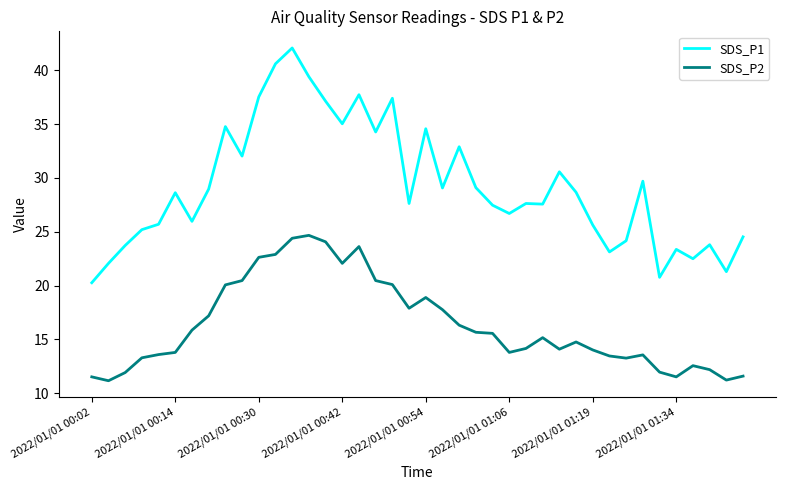

Which series has the largest total across all categories?

SDS_P1